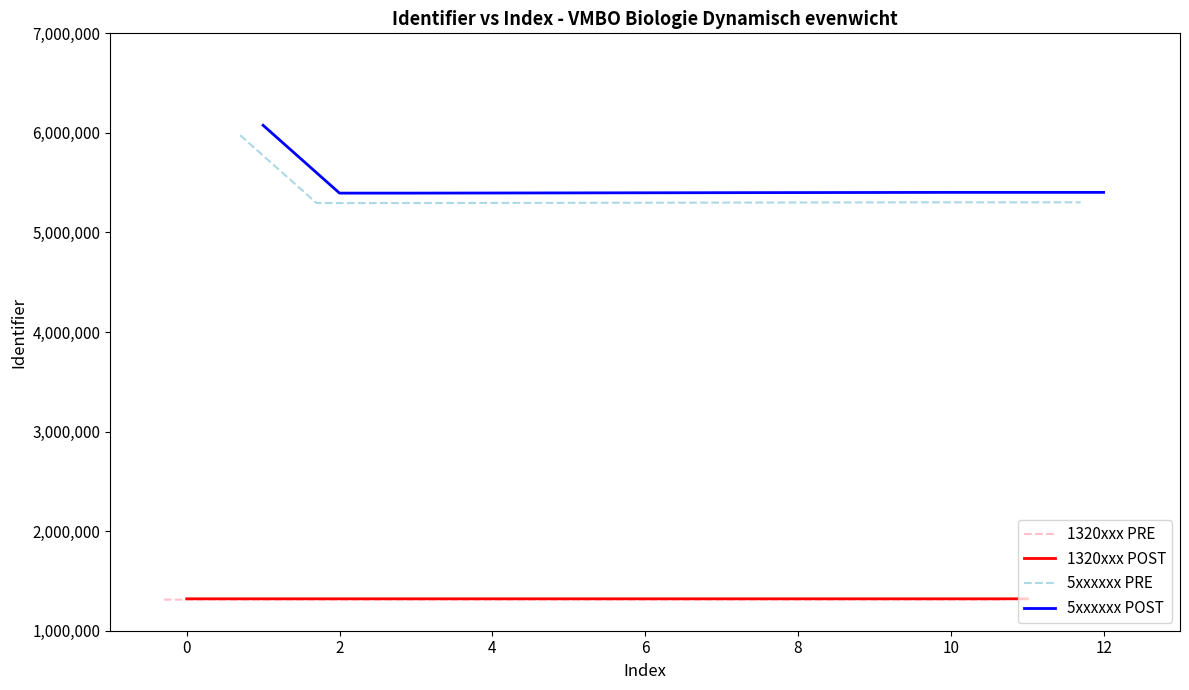

What is the lowest value of the 1320xxx PRE series?

1312494